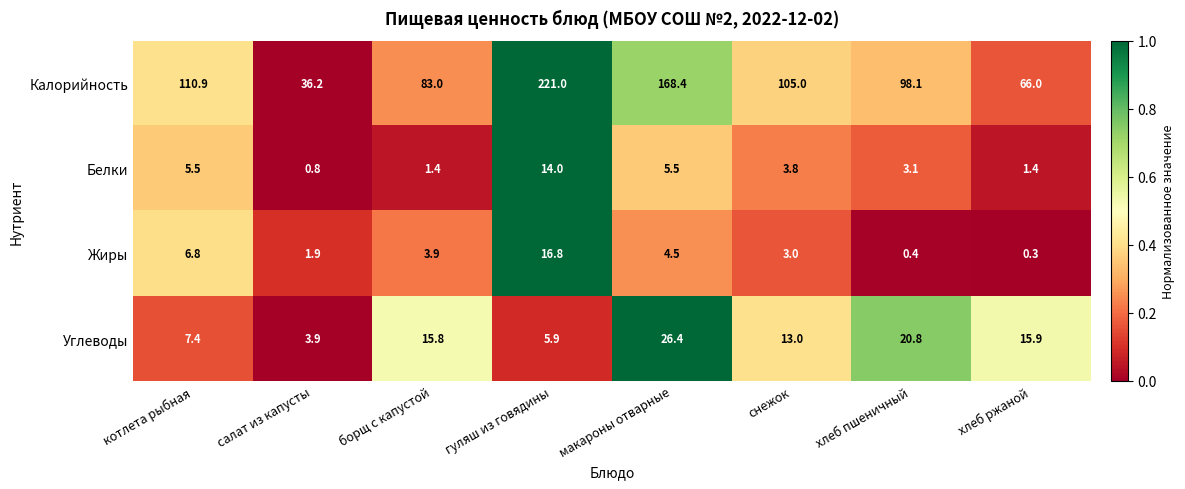

Rank the series by their maximum value, from lowest to highest.

Белки, Жиры, Углеводы, Калорийность